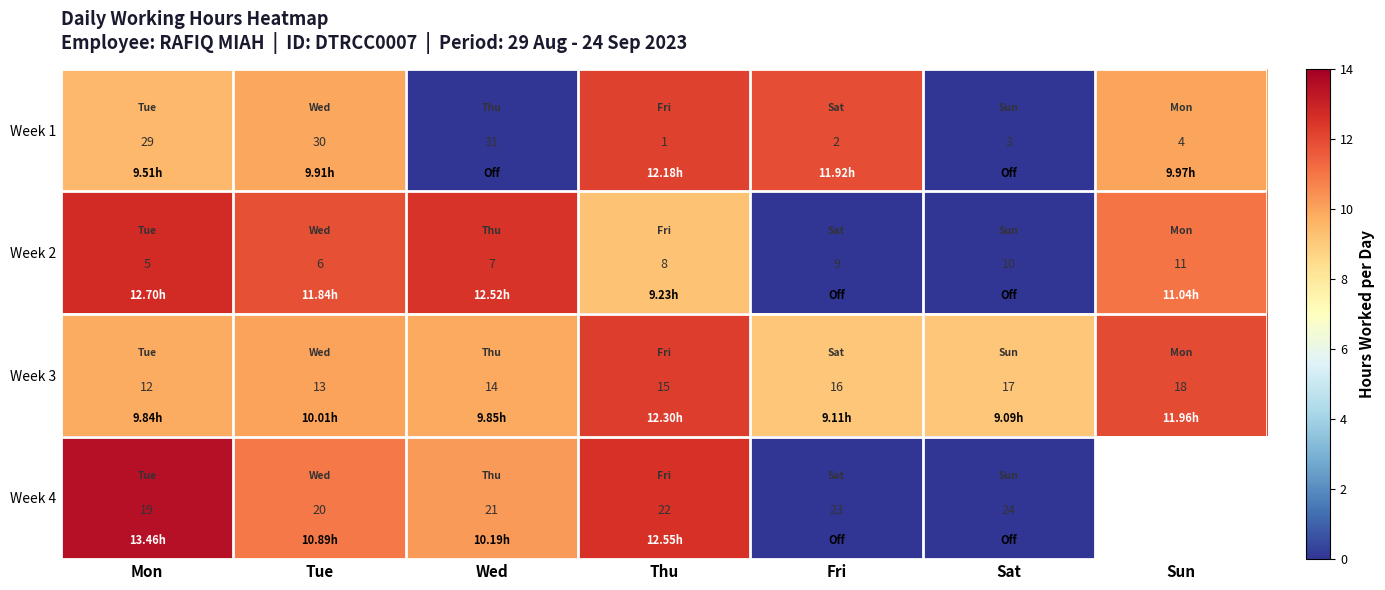

At how many categories does at least one series exceed 11?

6